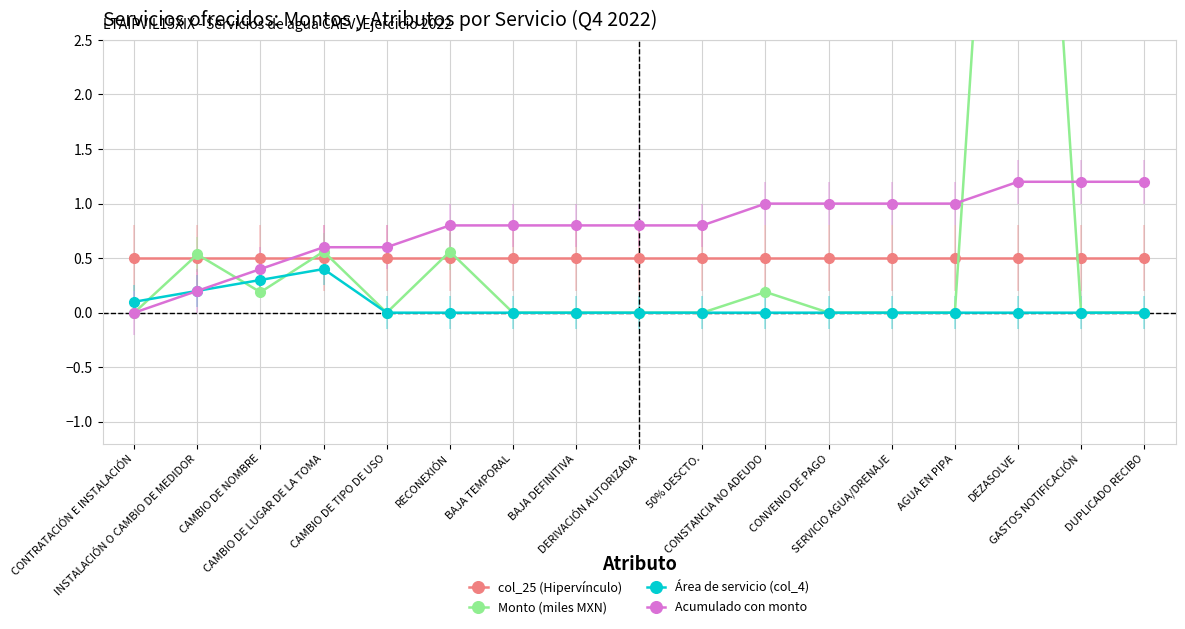

True or false: Acumulado con monto and Área de servicio (col_4) cross at least once.

False